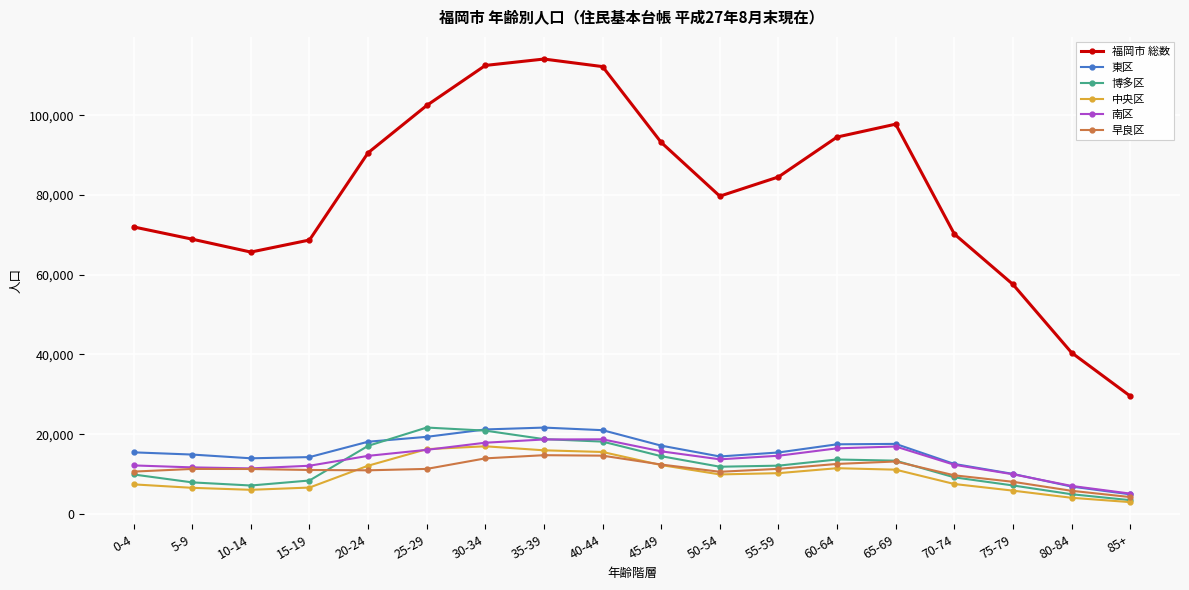

What position from the right is 20-24?

14